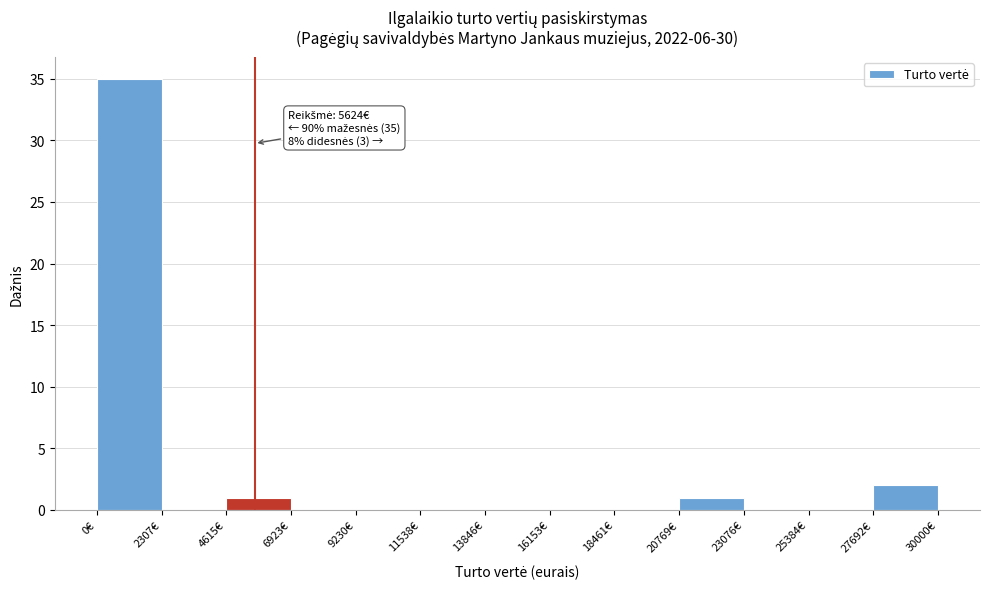

Which range on the x-axis has the tallest bar?

0 to 2500